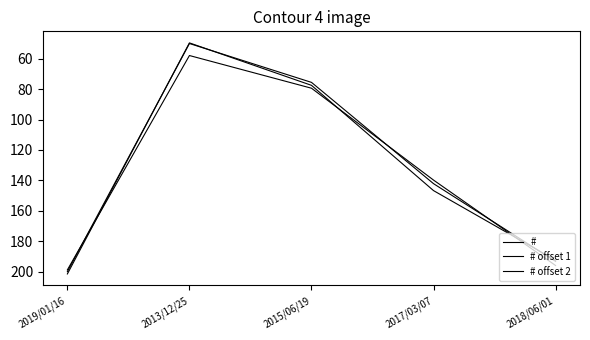

How many lines are shown in the chart?

3